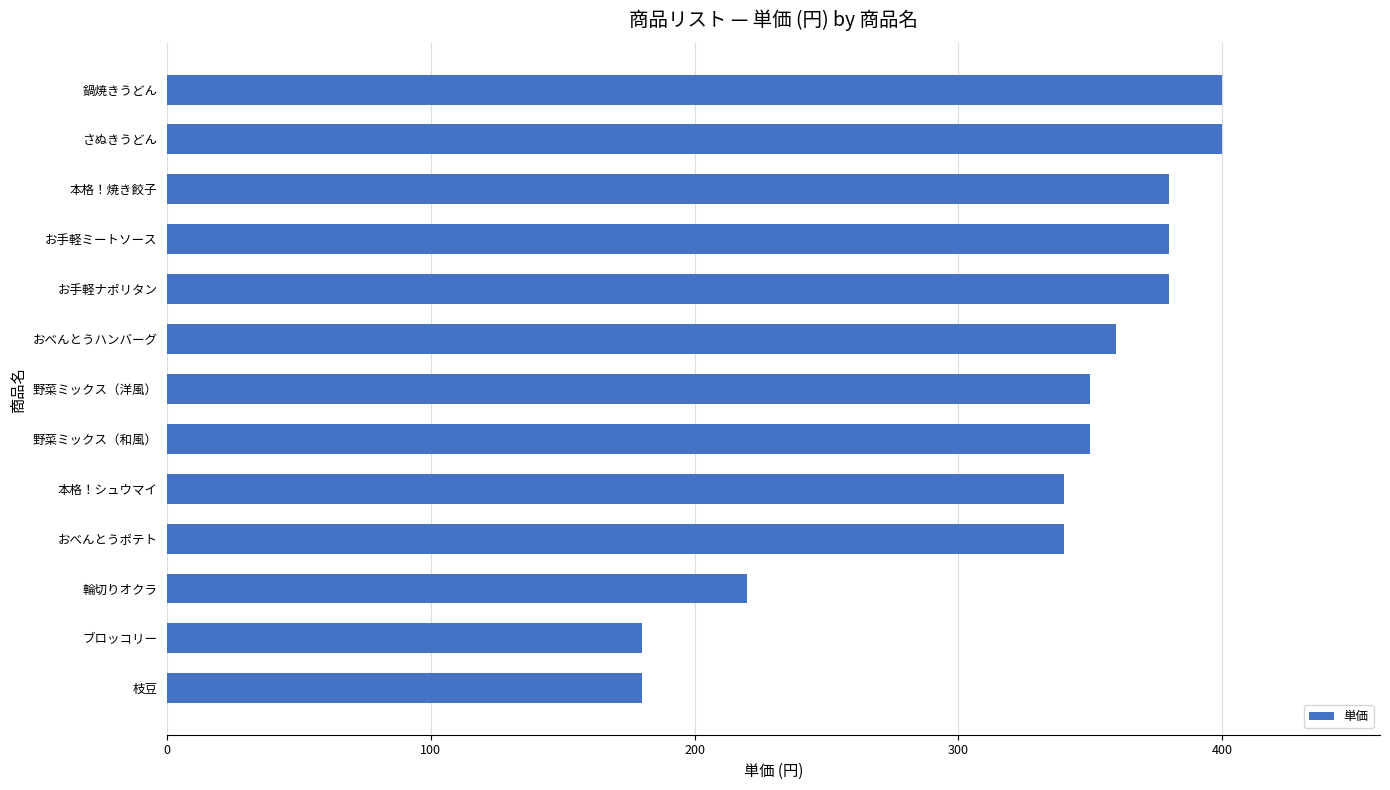

Reading bottom to top, transcribe all the data shown in this chart.

180	180	220	340	340	350	350	360	380	380	380	400	400